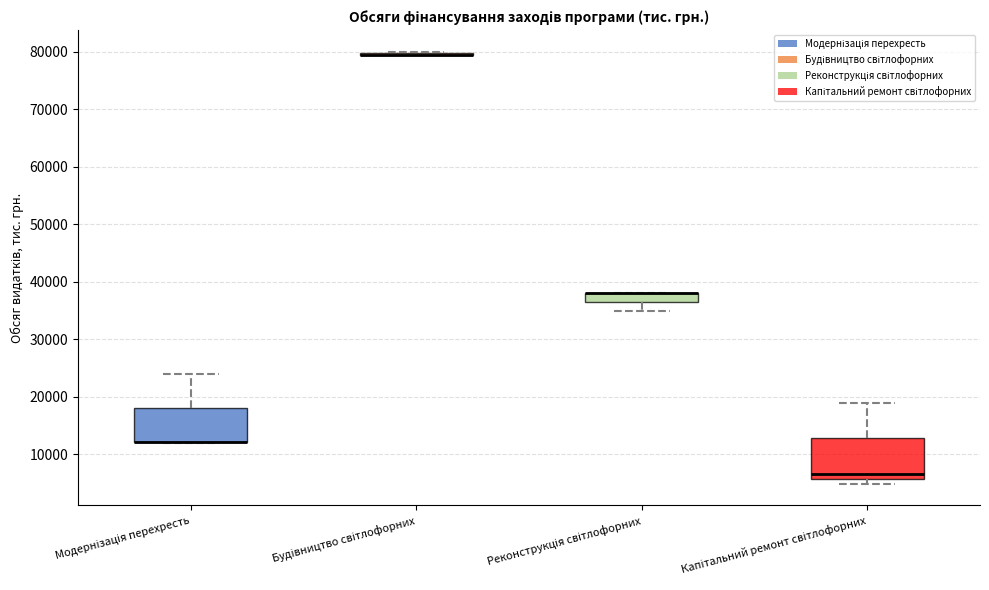

Reading left to right, read every box against the y-axis: the position of its median line, the range the box covers, and the ends of its whiskers. The values are not printed on the chart, so give them approximately, as read against the axis.

Модернізація перехресть: median 12000 (drawn on the box's lower edge), box 12000 to 18000, whiskers 12000 to 24000
Будівництво світлофорних: box collapsed to a line at 80000, whiskers 80000 to 80000
Реконструкція світлофорних: median 38000 (drawn on the box's upper edge), box 36000 to 38000, whiskers 35000 to 38000
Капітальний ремонт світлофорних: median 7000, box 6000 to 13000, whiskers 5000 to 19000